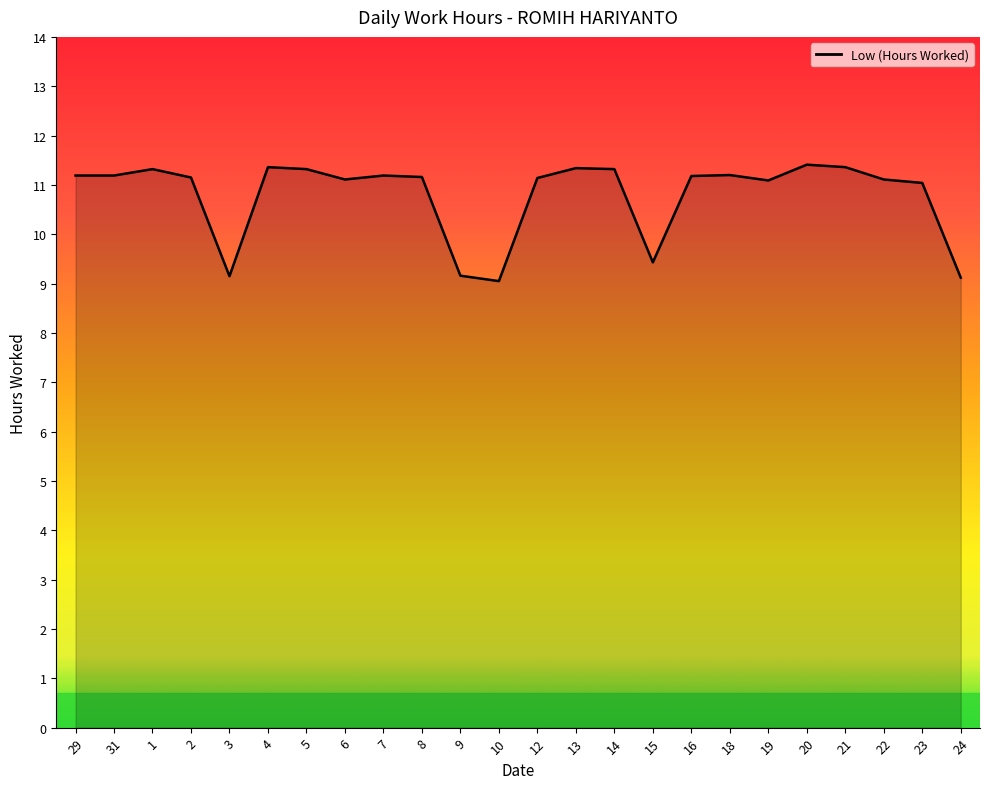

The chart shows a value of 5.3 at 7. True or false?

False